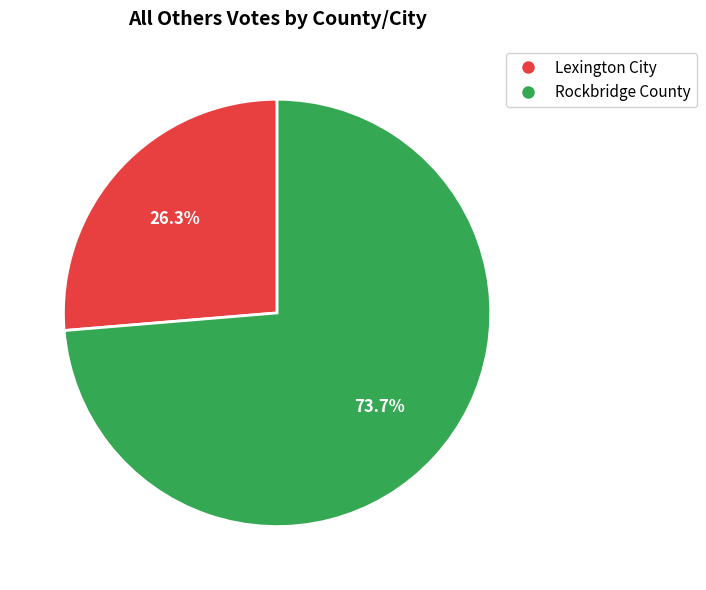

Between Lexington City and Rockbridge County, which is larger?

Rockbridge County